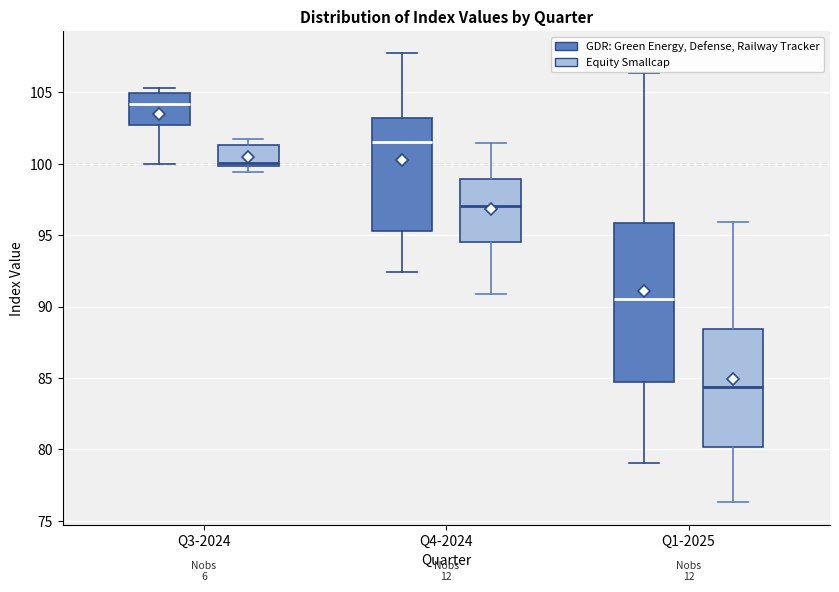

Reading left to right, read every box against the y-axis: the position of its median line, the range the box covers, and the ends of its whiskers. The values are not printed on the chart, so give them approximately, as read against the axis.

Q3-2024 (GDR: Green Energy, Defense, Railway Tracker): median 104.0, box 102.5 to 105.0, whiskers 100.0 to 105.5
Q3-2024 (Equity Smallcap): median 100.0 (just above the box's lower edge), box 100.0 to 101.5, whiskers 99.5 to 101.5 (just above the box's upper edge)
Q4-2024 (GDR: Green Energy, Defense, Railway Tracker): median 101.5, box 95.5 to 103.0, whiskers 92.5 to 107.5
Q4-2024 (Equity Smallcap): median 97.0, box 94.5 to 99.0, whiskers 91.0 to 101.5
Q1-2025 (GDR: Green Energy, Defense, Railway Tracker): median 90.5, box 84.5 to 96.0, whiskers 79.0 to 106.5
Q1-2025 (Equity Smallcap): median 84.5, box 80.0 to 88.5, whiskers 76.5 to 96.0